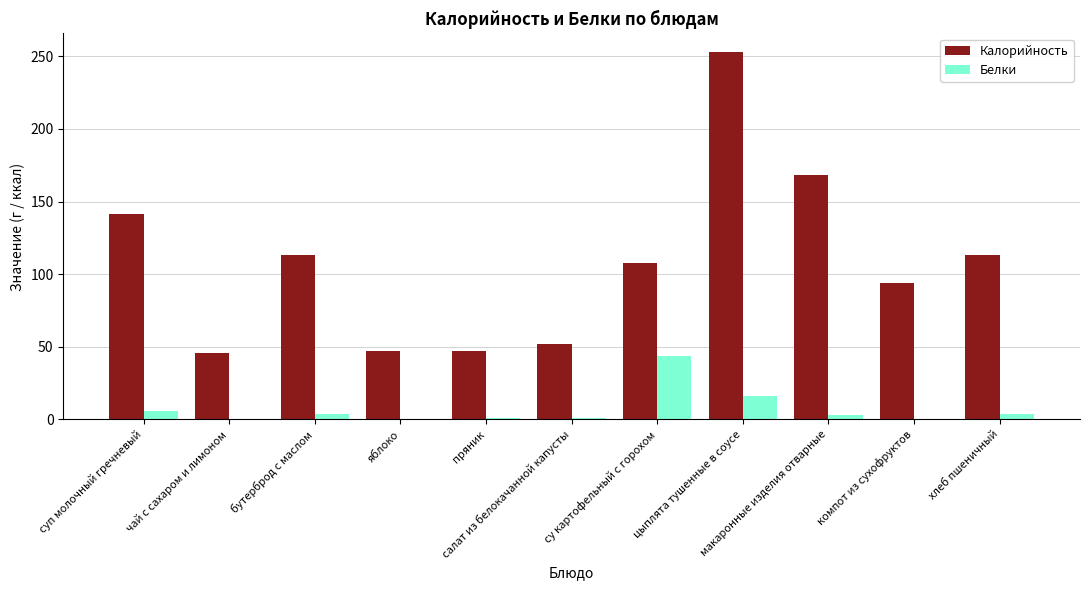

Count the number of categories in the chart.

11